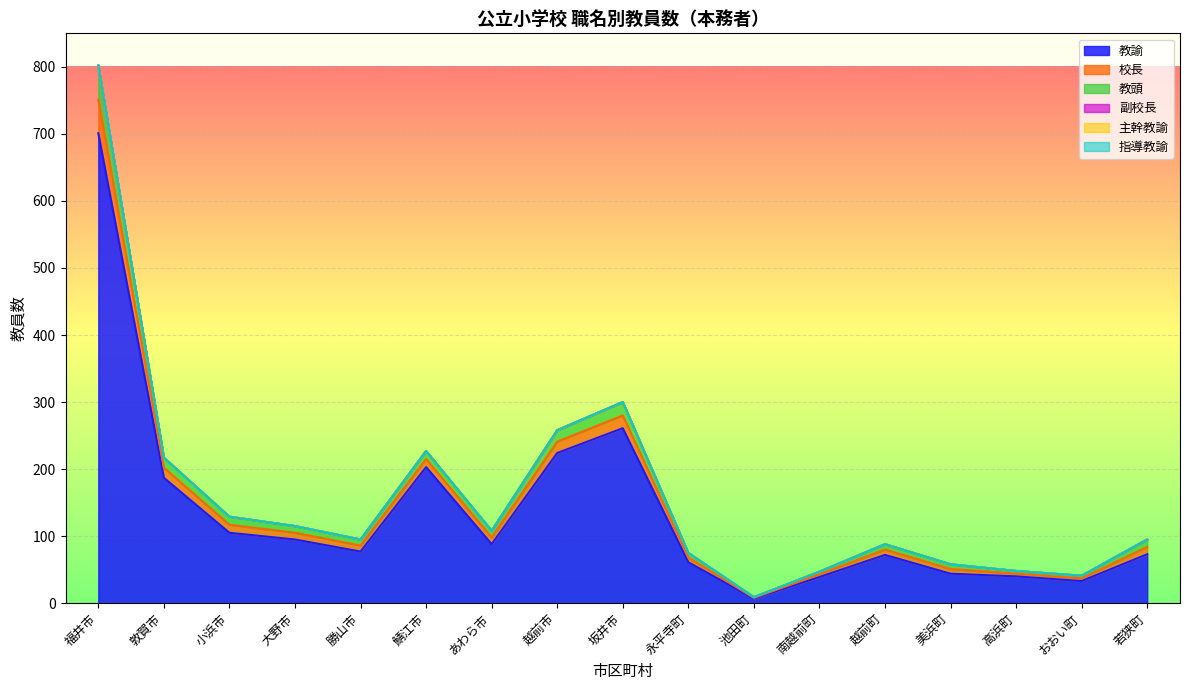

True or false: 教頭 has a value of 63 at 小浜市.

False